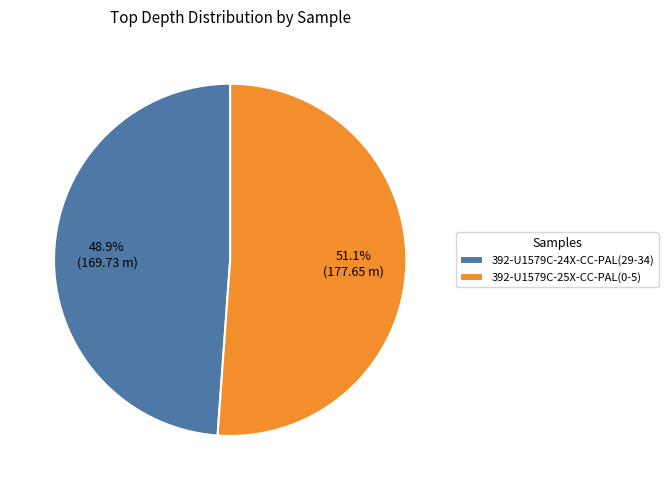

To the nearest percent, what percentage of the pie is 392-U1579C-25X-CC-PAL(0-5)?

51%